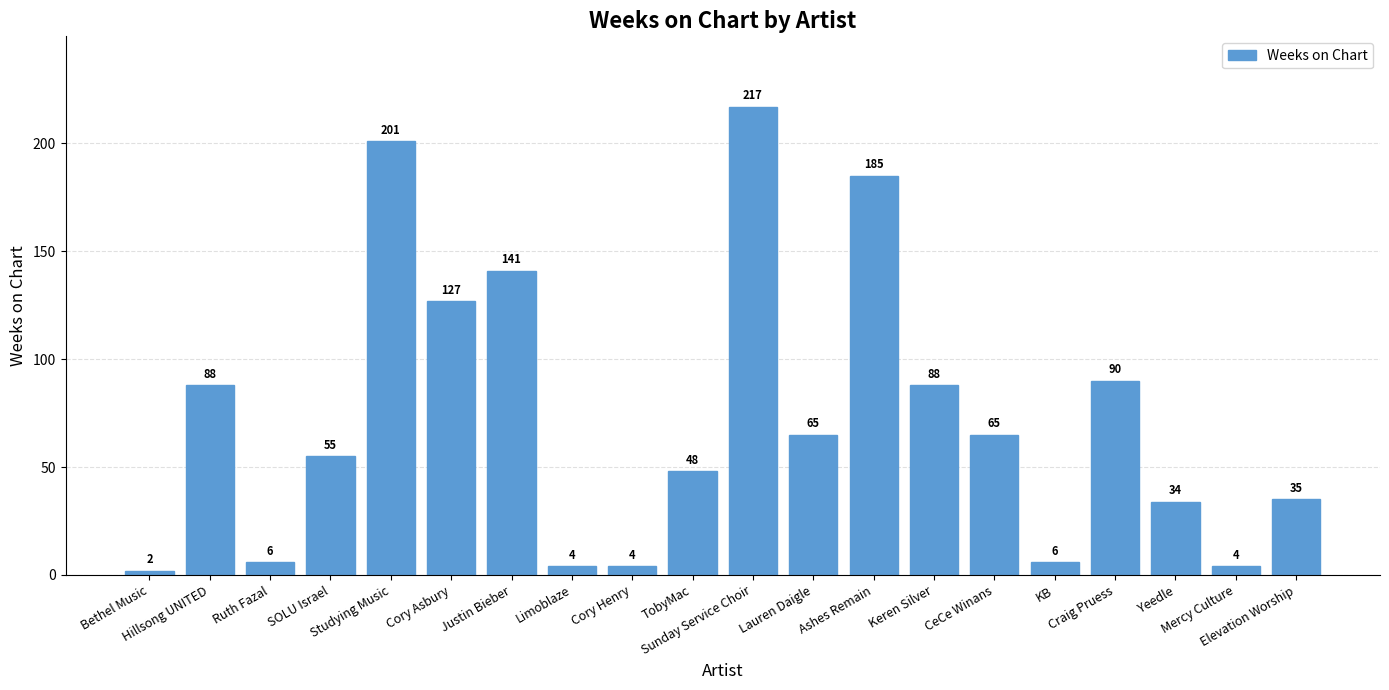

Does the chart contain stacked bars?

No